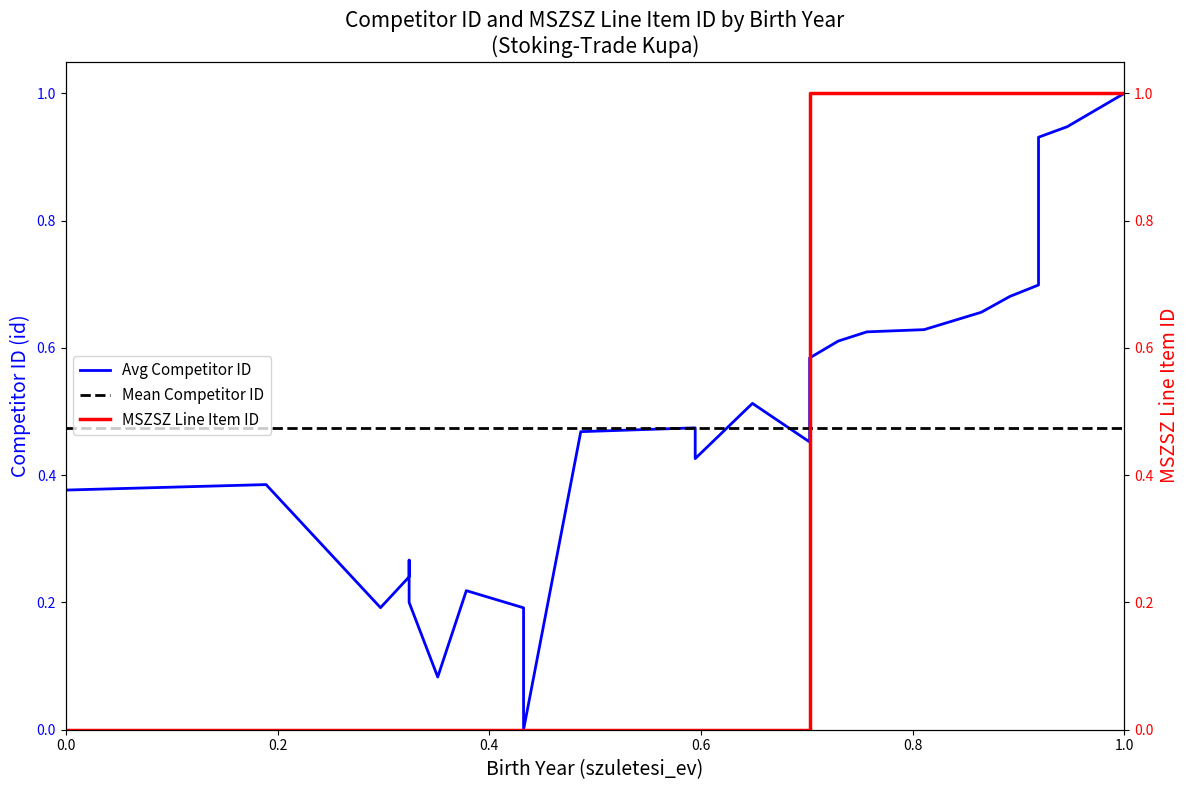

After their last crossing, which series has the higher values: MSZSZ Line Item ID or Avg Competitor ID?

MSZSZ Line Item ID